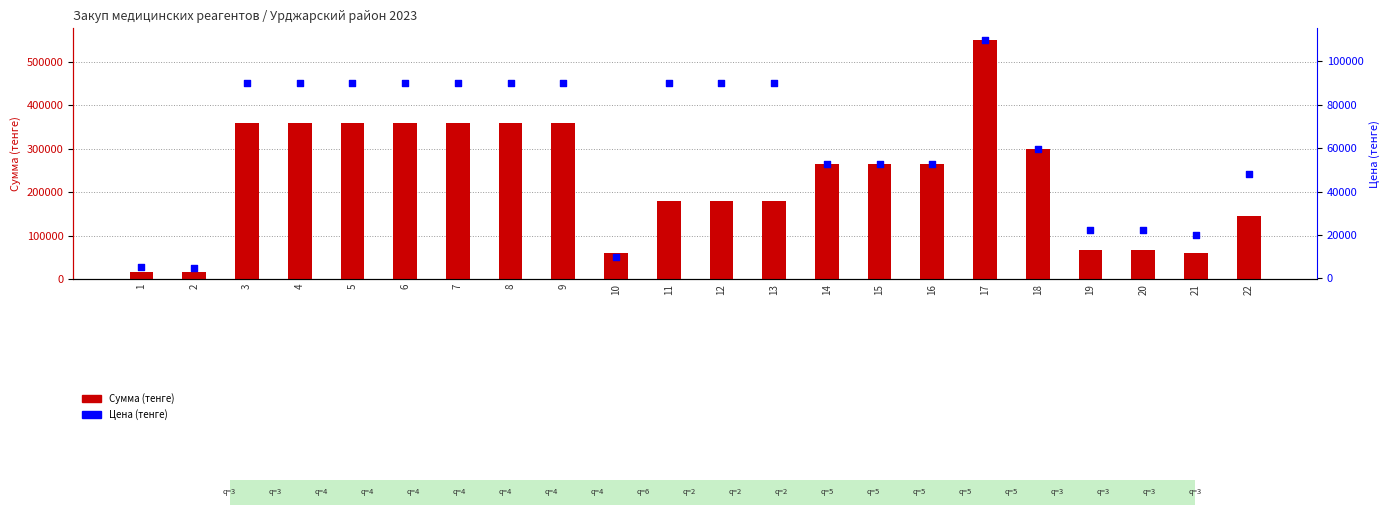

Is the value of Сумма (тенге) at 4 greater than the value of Цена (тенге) at 14?

Yes